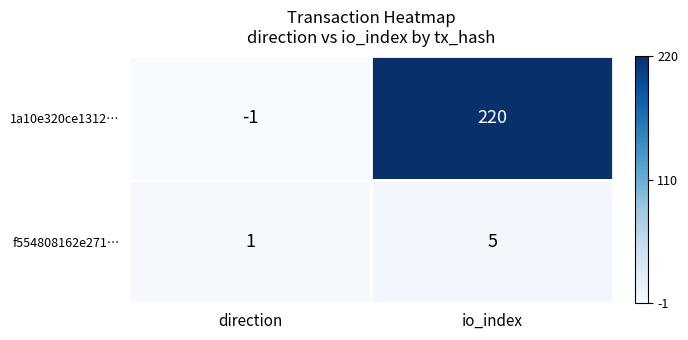

At which label is f554808162e271… closest to 3?

direction